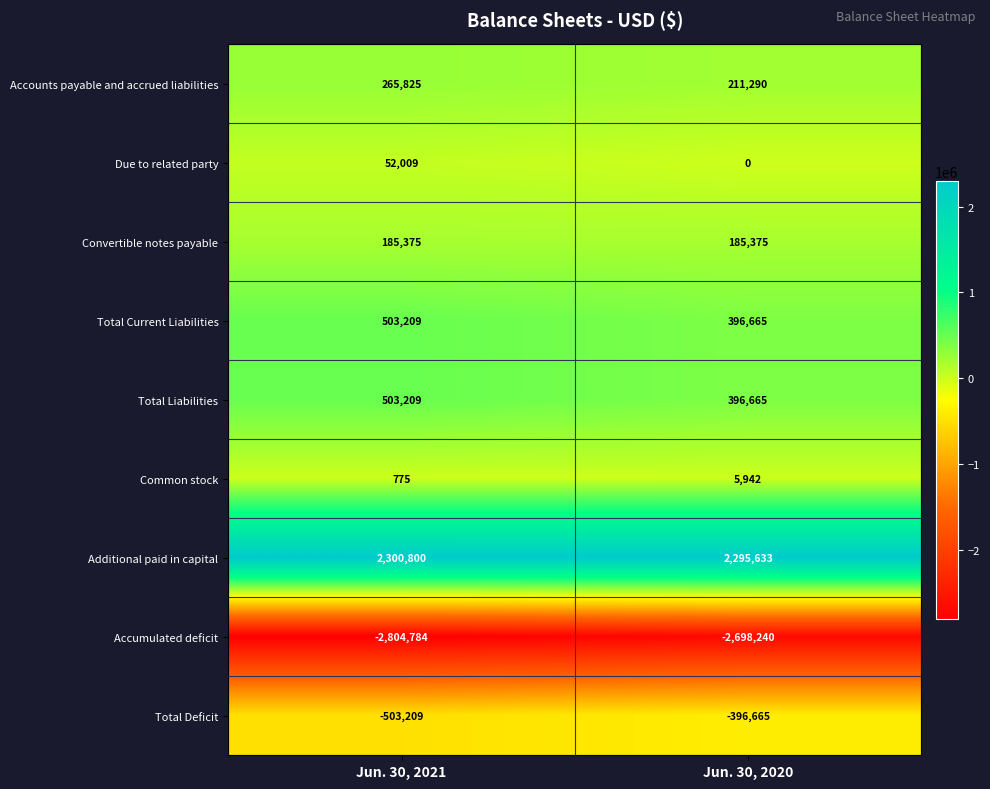

The value of Common stock at Jun. 30, 2021 is 1181. True or false?

False